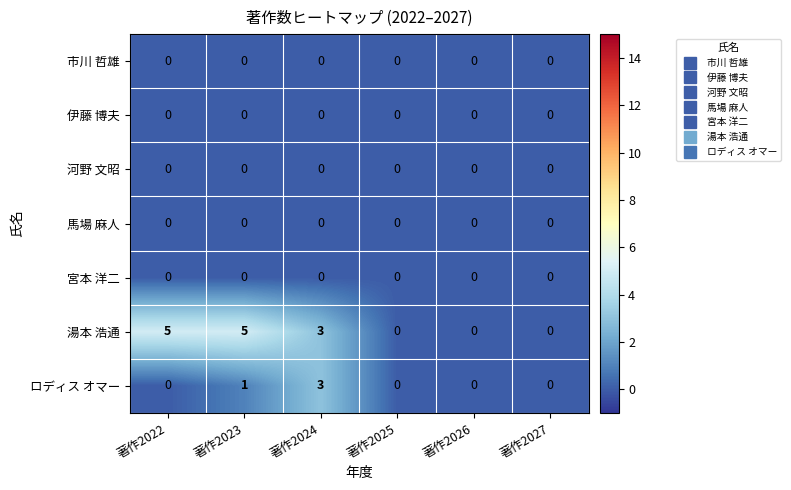

Which series has the largest range (max minus min)?

湯本 浩通